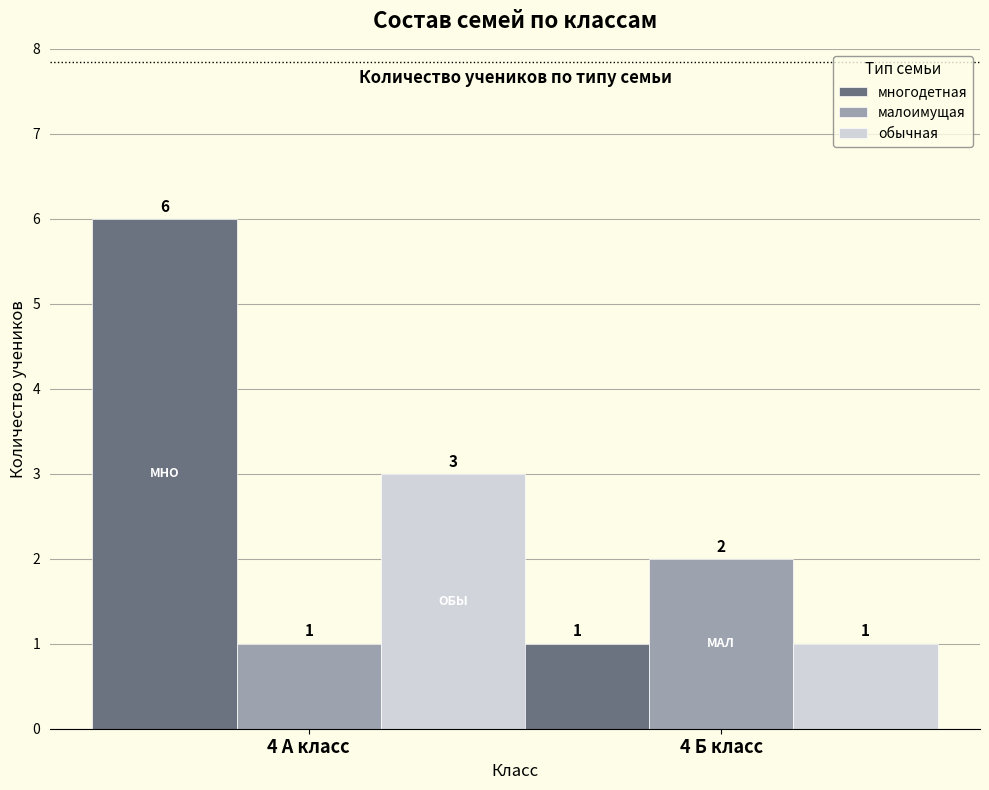

At which label does малоимущая reach its minimum?

4 А класс